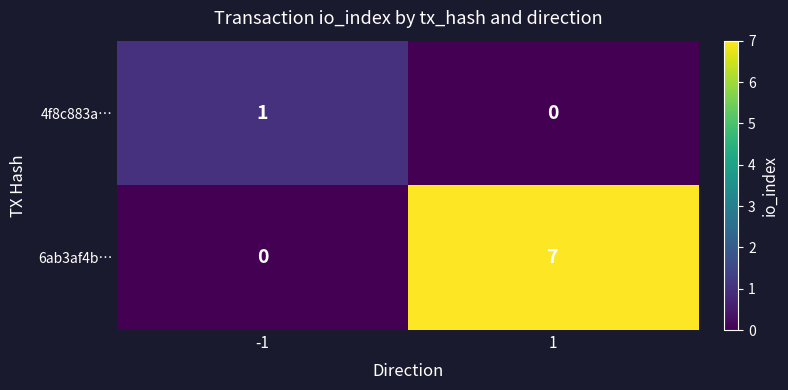

Which series has the widest spread of values?

6ab3af4b…